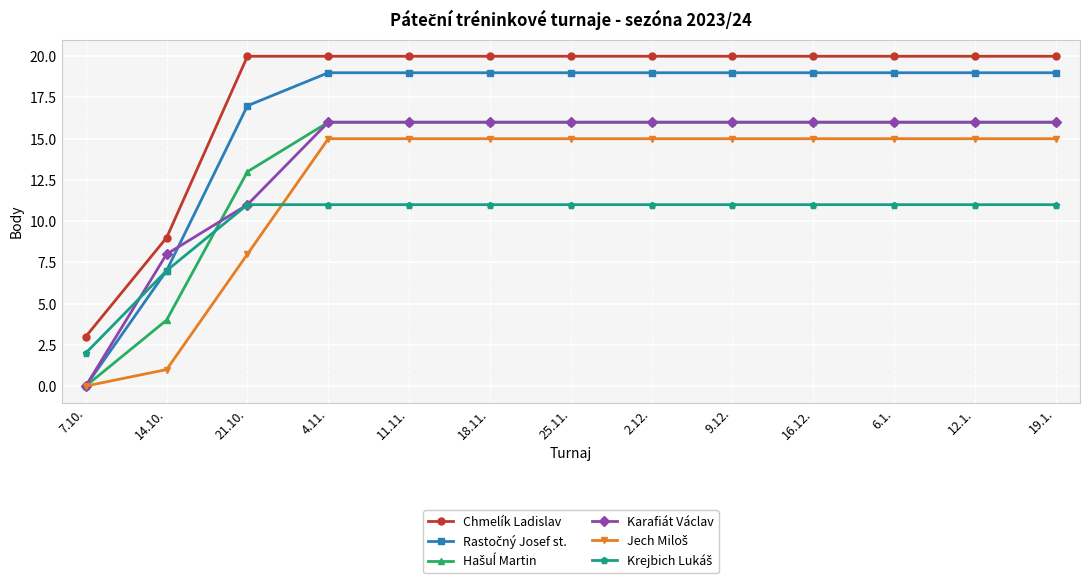

What is the label of the 7th point from the left?

25.11.